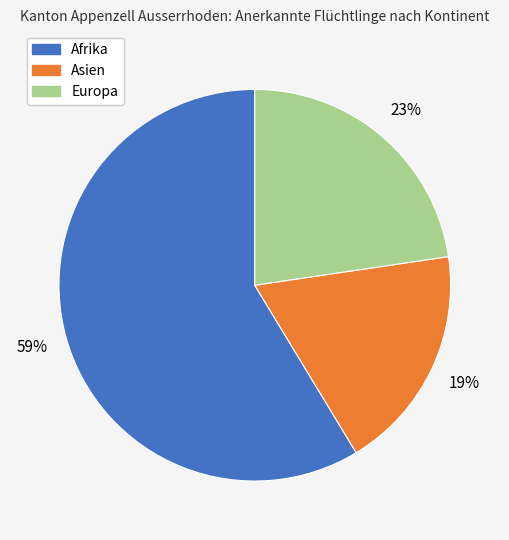

Approximately how many times larger is the value at Afrika compared to Asien?

3.1